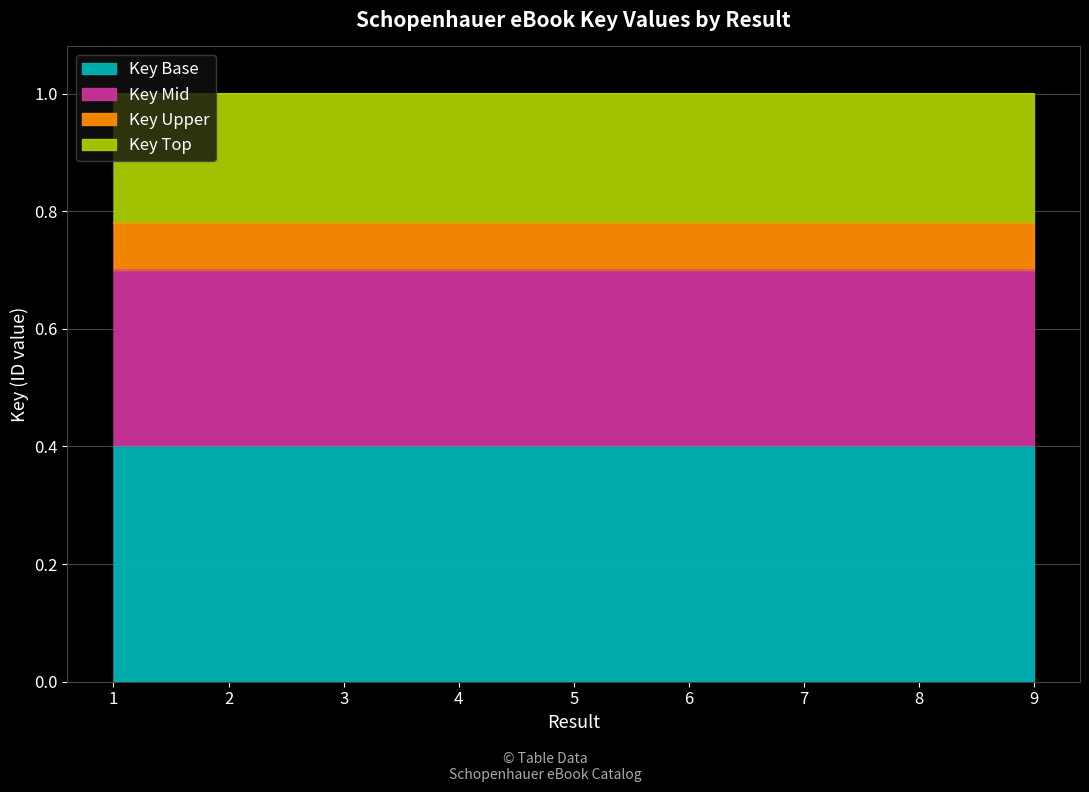

True or false: the data has more than 1 interior local peaks.

False